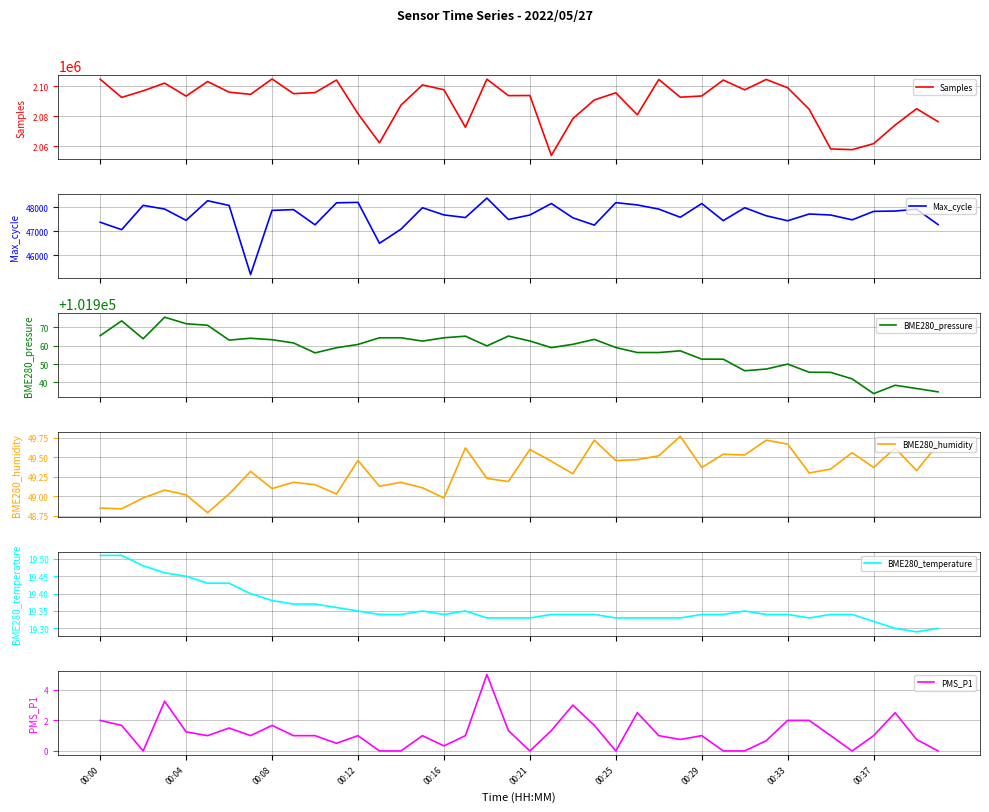

What is the average value of the BME280_humidity series?

49.3